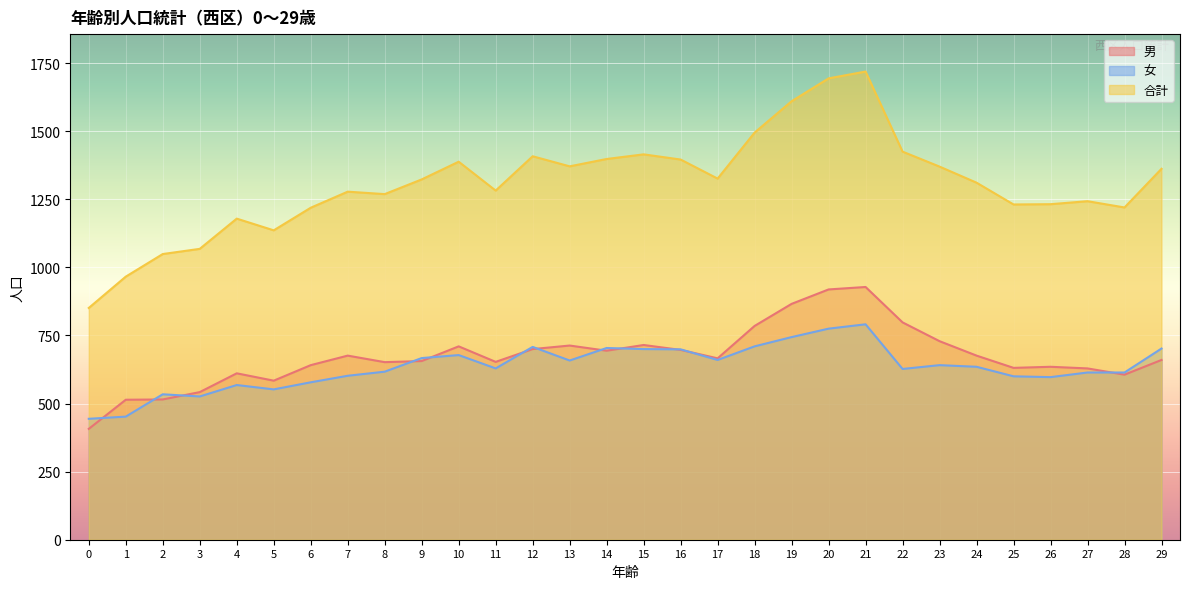

What is the total value across all series at 18?

2990